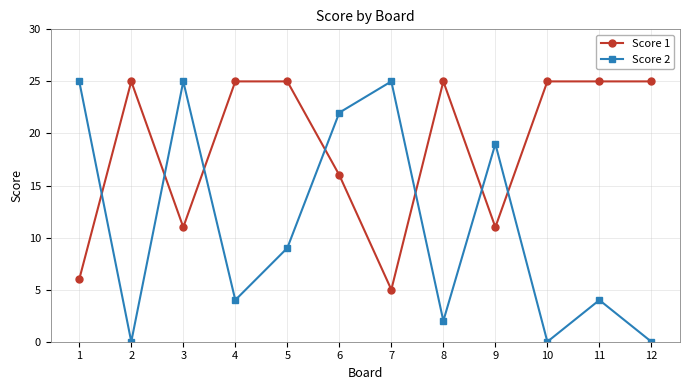

What is the greatest value displayed?

25